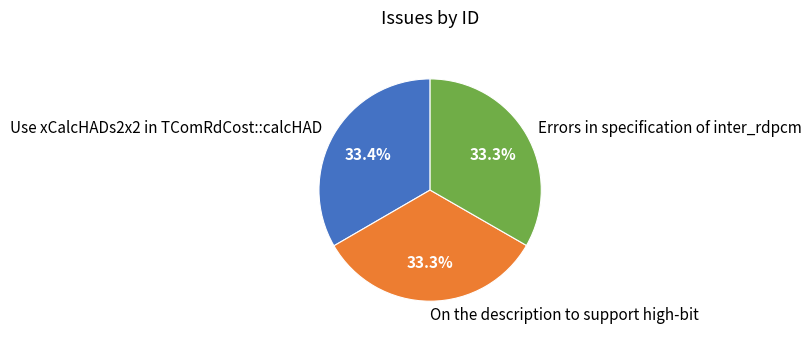

What percentage do On the description to support high-bit and Errors in specification of inter_rdpcm together represent?

66.6%